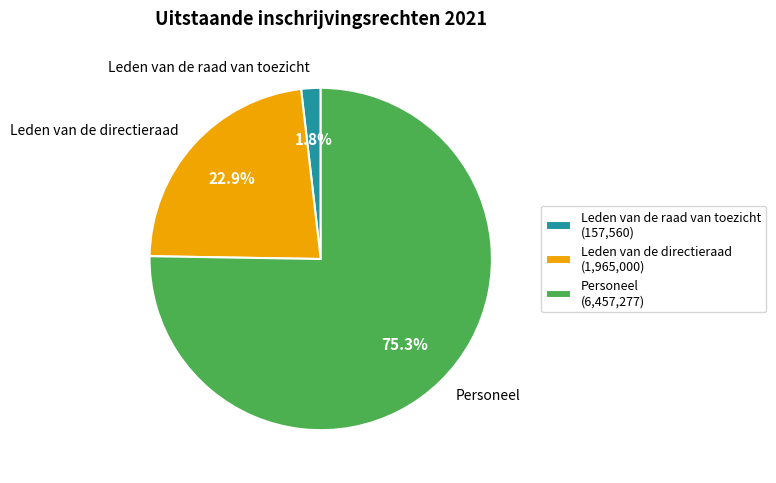

Which has a higher value, Leden van de raad van toezicht or Leden van de directieraad?

Leden van de directieraad